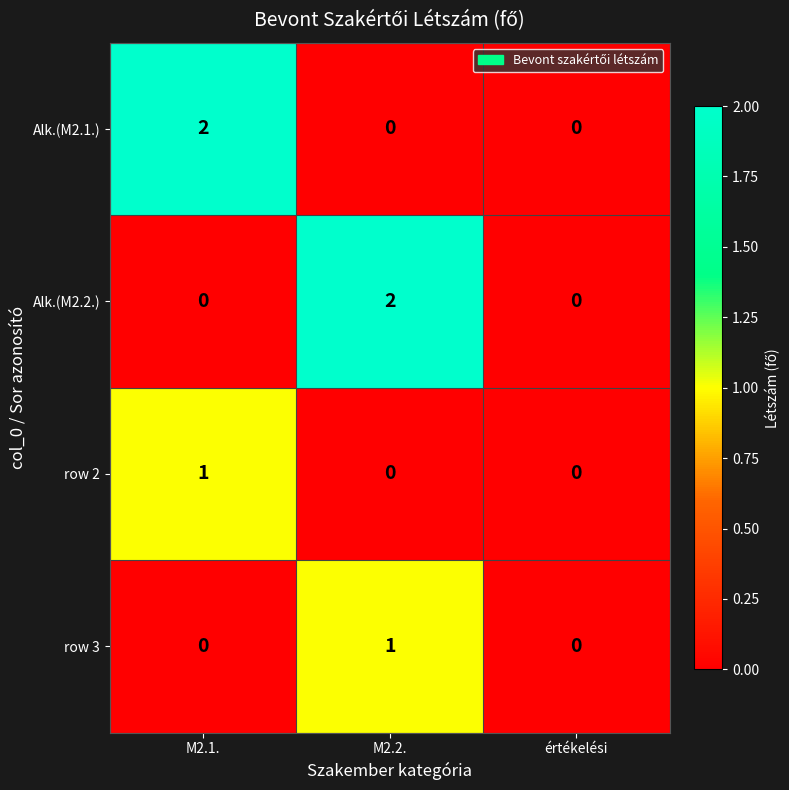

Reading left to right, what are all the values shown in this chart?

Alk.(M2.1.): M2.1.=2	M2.2.=0	értékelési=0
Alk.(M2.2.): M2.1.=0	M2.2.=2	értékelési=0
row 2: M2.1.=1	M2.2.=0	értékelési=0
row 3: M2.1.=0	M2.2.=1	értékelési=0